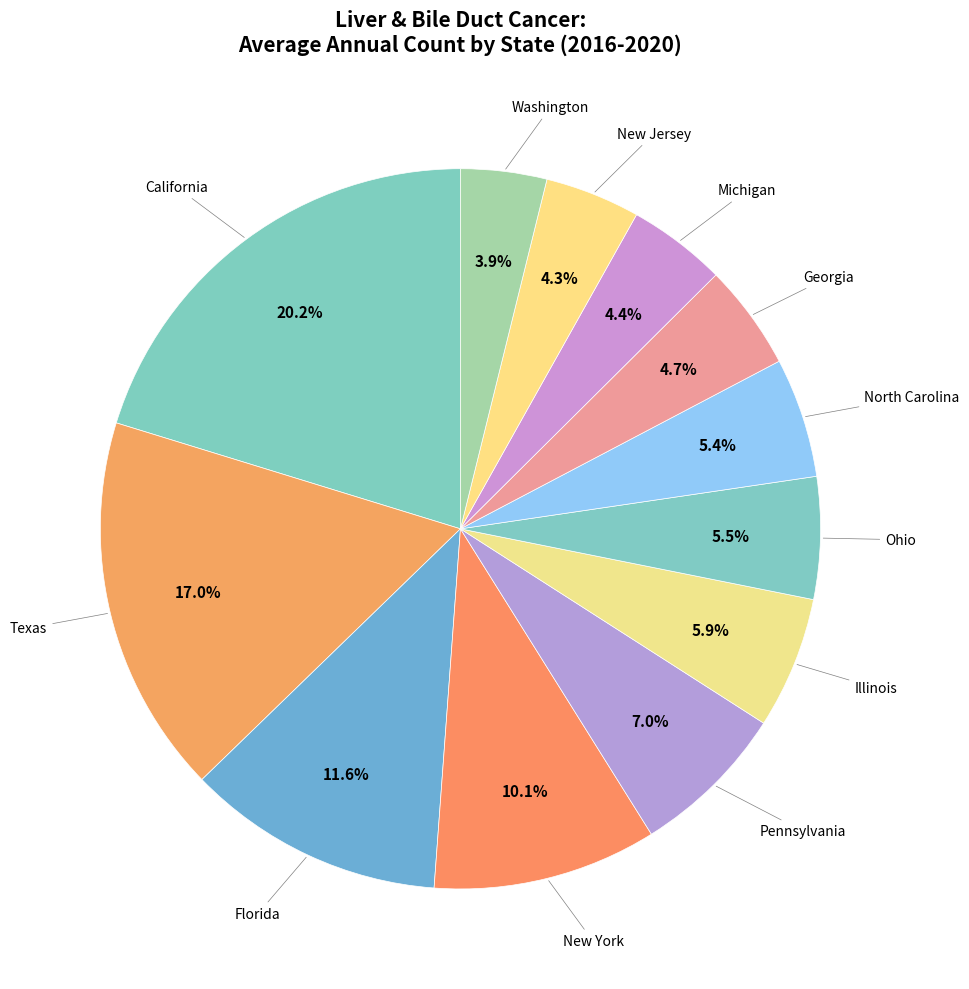

How many slices are in this pie chart?

12